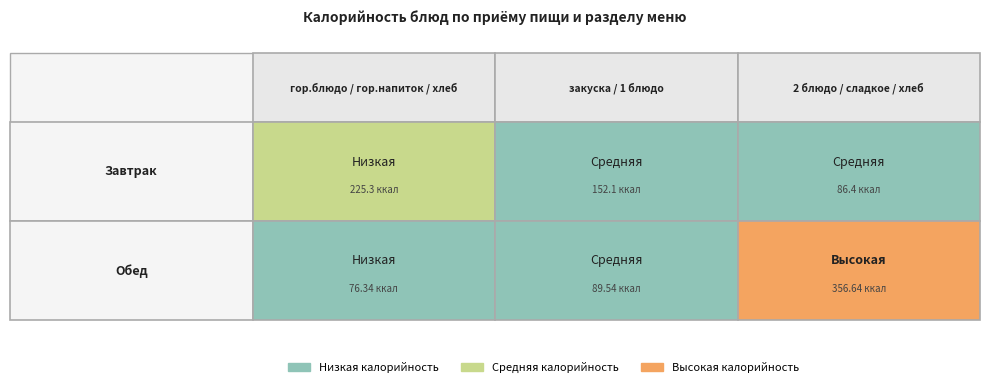

What is the sum of the Обед values at 2 and Завтрак?

433.0